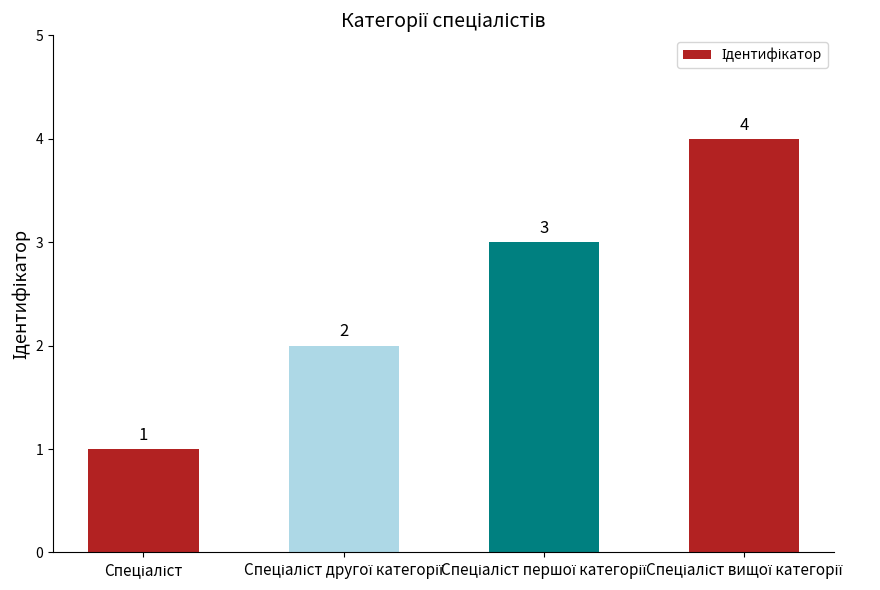

How many bars are there in total?

4